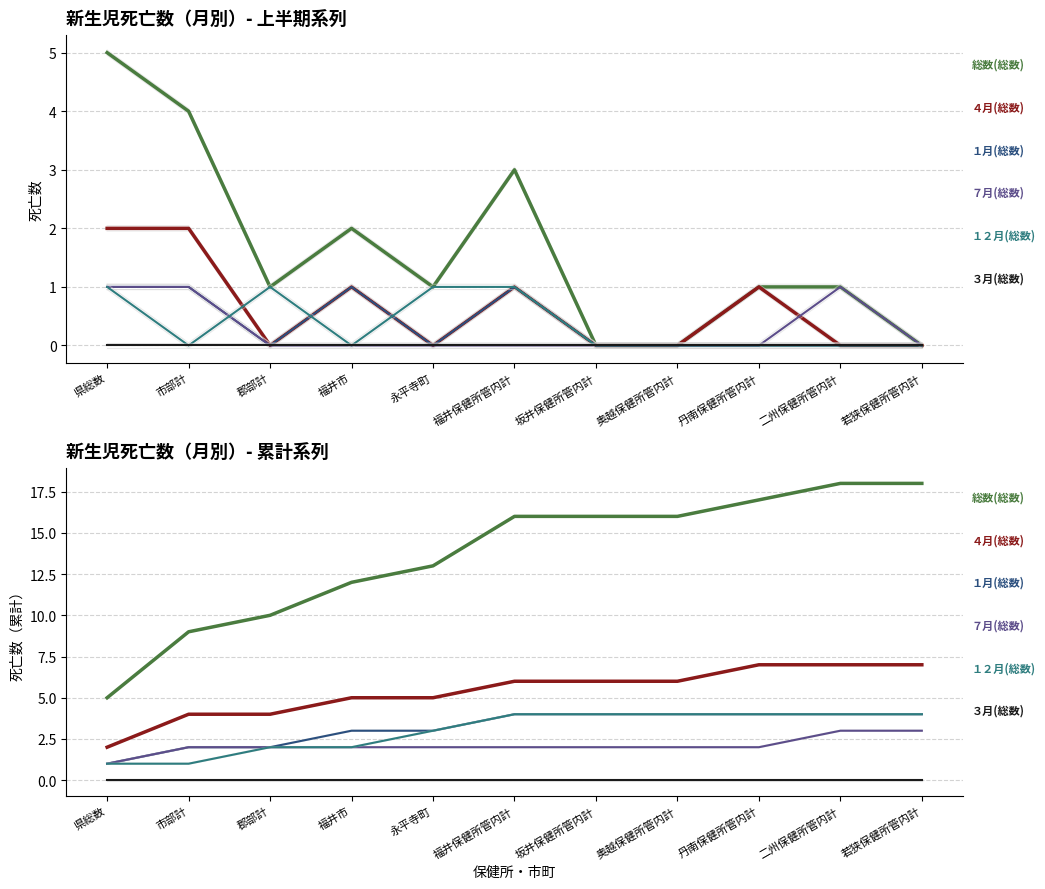

Reading right to left, what are all the values shown in this chart?

総数(総数): 18	18	17	16	16	16	13	12	10	9	5
４月(総数): 7	7	7	6	6	6	5	5	4	4	2
１月(総数): 4	4	4	4	4	4	3	3	2	2	1
７月(総数): 3	3	2	2	2	2	2	2	2	2	1
１２月(総数): 4	4	4	4	4	4	3	2	2	1	1
３月(総数): 0	0	0	0	0	0	0	0	0	0	0